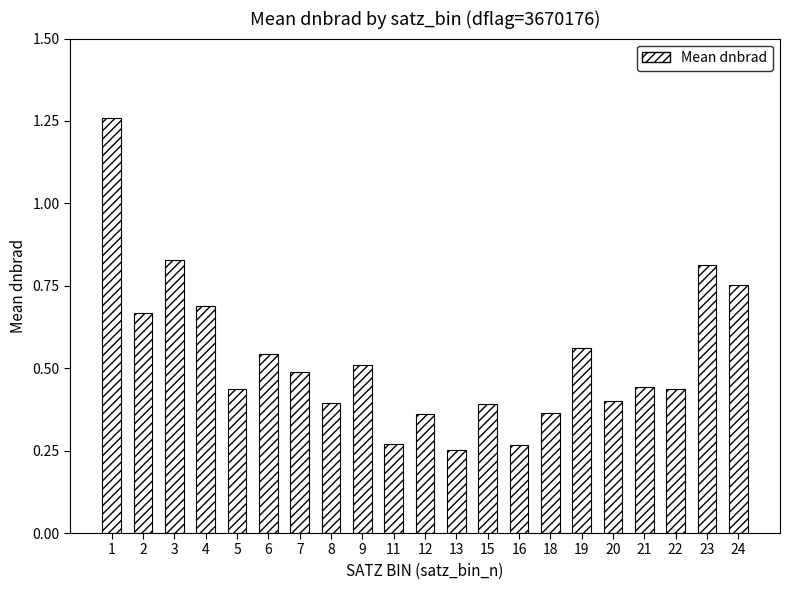

Is it true that the value at 4 is 0.7?

True